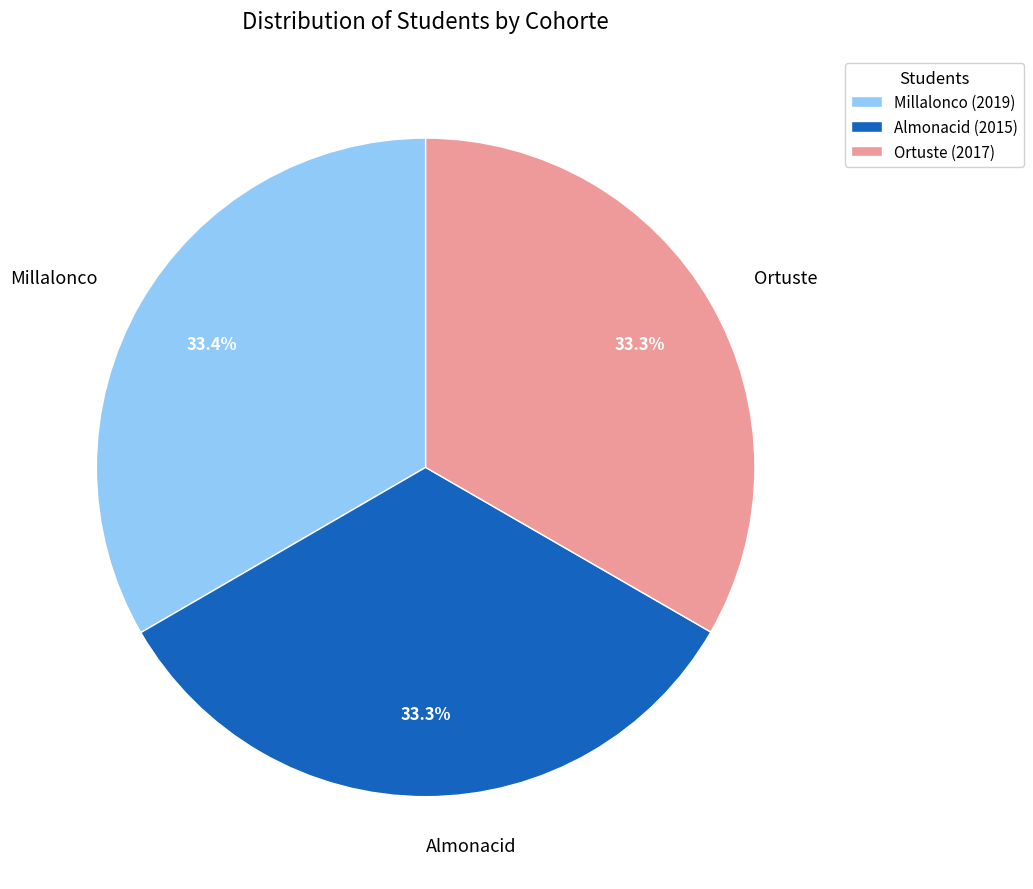

Approximately how many times larger is the value at Millalonco compared to Almonacid?

1.0